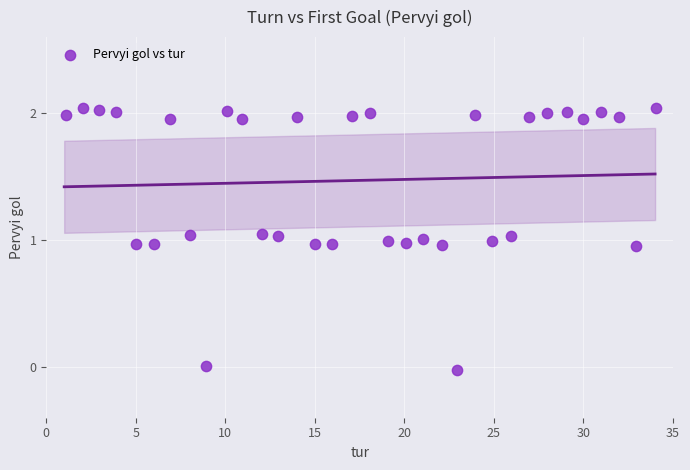

What is the range of Y values (max minus min)?

2.1